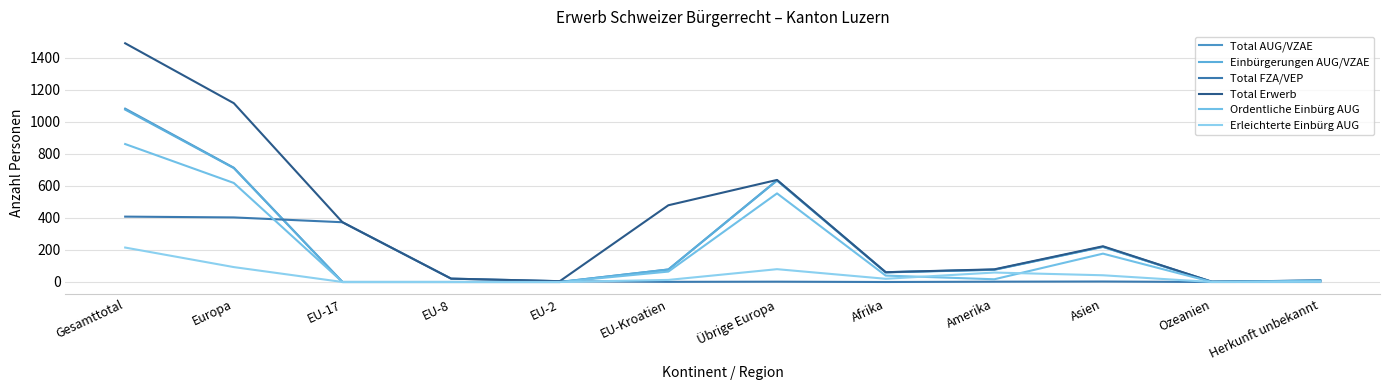

List the series in order of their peak value, highest first.

Total Erwerb, Total AUG/VZAE, Einbürgerungen AUG/VZAE, Ordentliche Einbürg AUG, Total FZA/VEP, Erleichterte Einbürg AUG